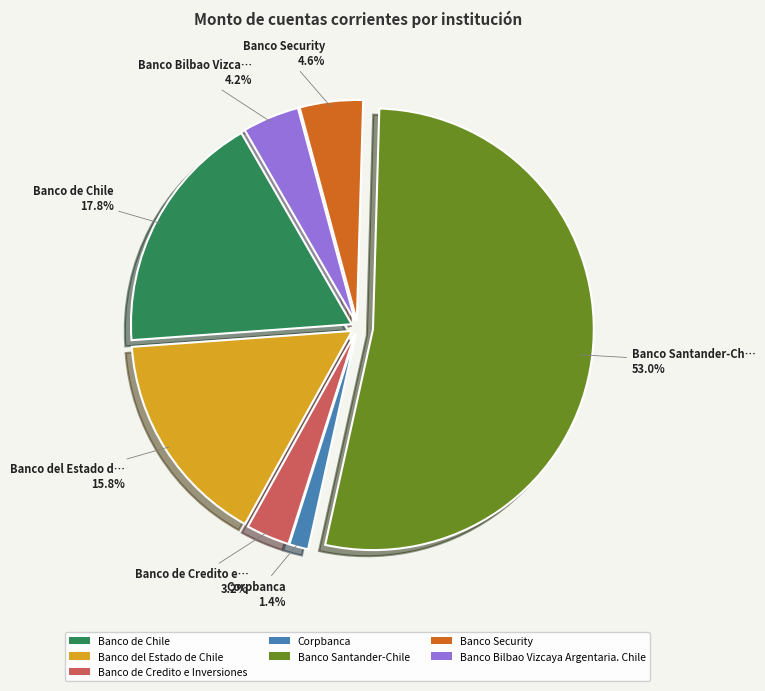

To the nearest percent, what is the difference between the largest and smallest slice percentages?

52%